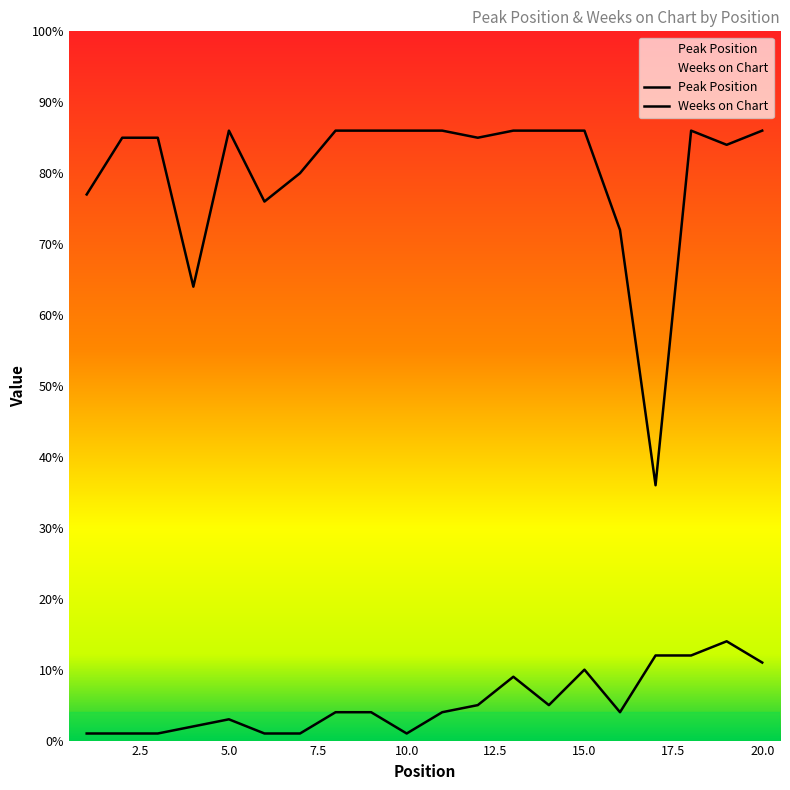

What is the value of the Weeks on Chart point at the 11th from the left?

86